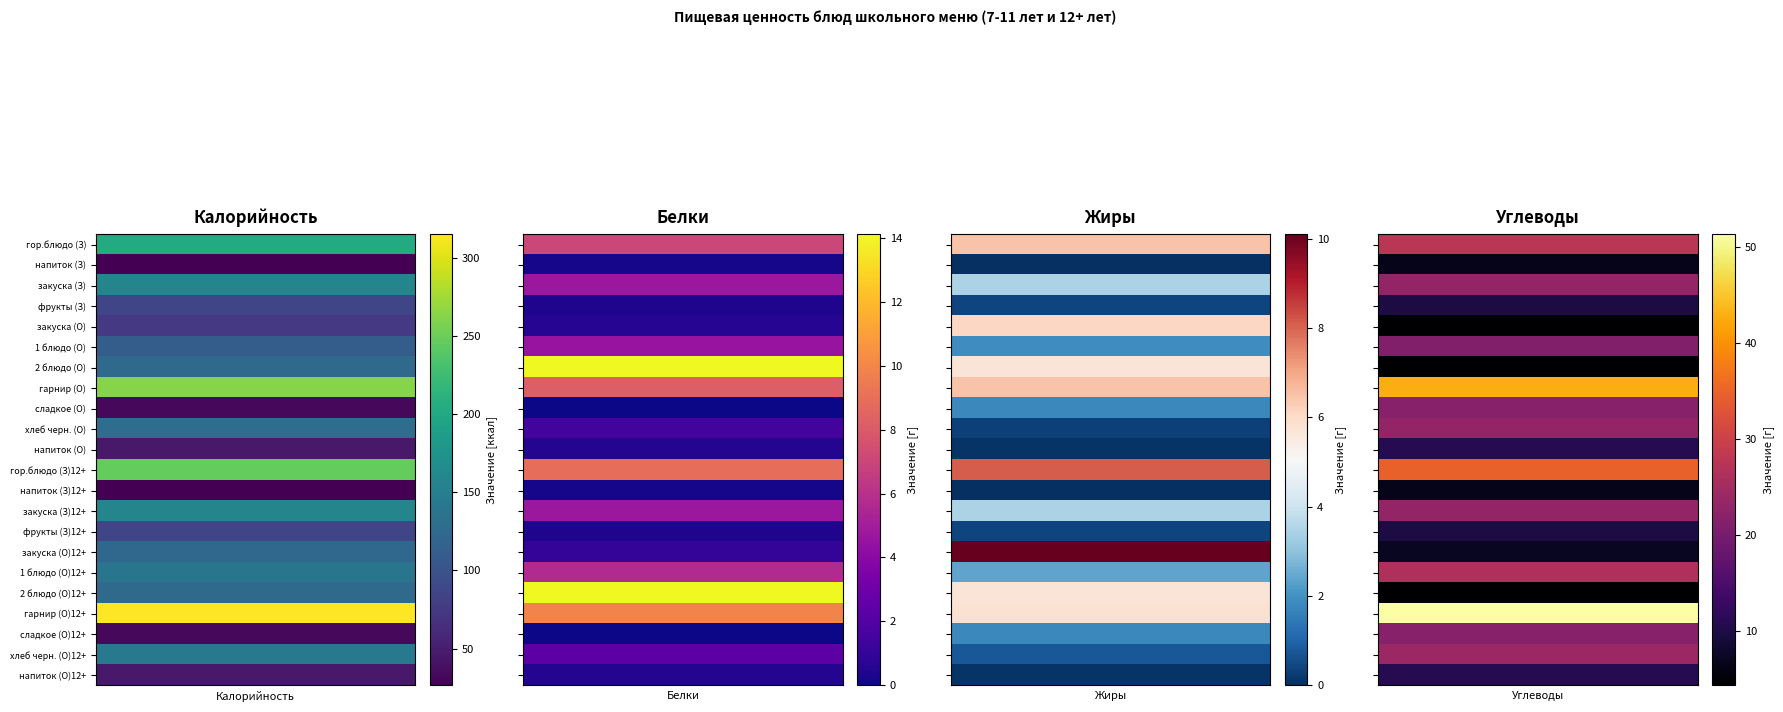

The Калорийность series shows 73.9 at 10. True or false?

False